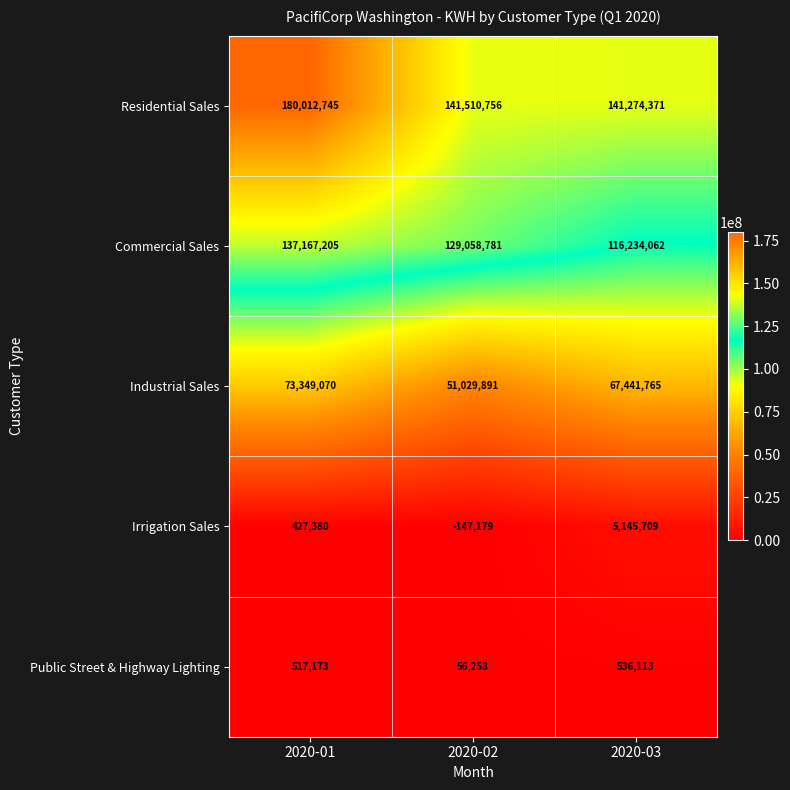

How many Commercial Sales values are between 116234062 and 137167205?

3